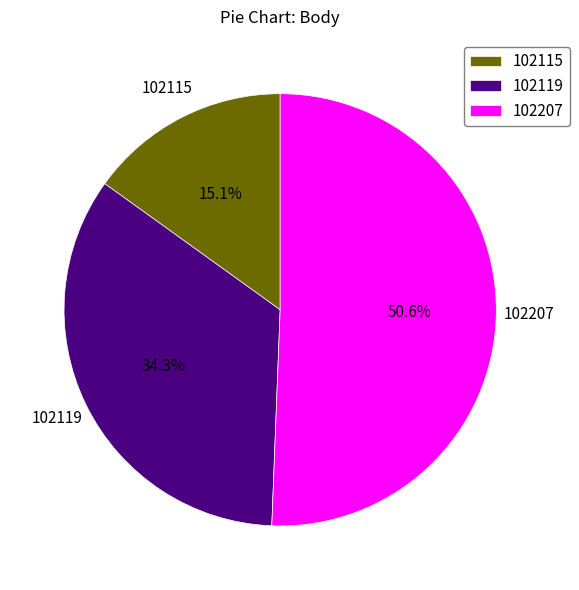

The 102119 slice represents 34% of the pie. True or false?

True